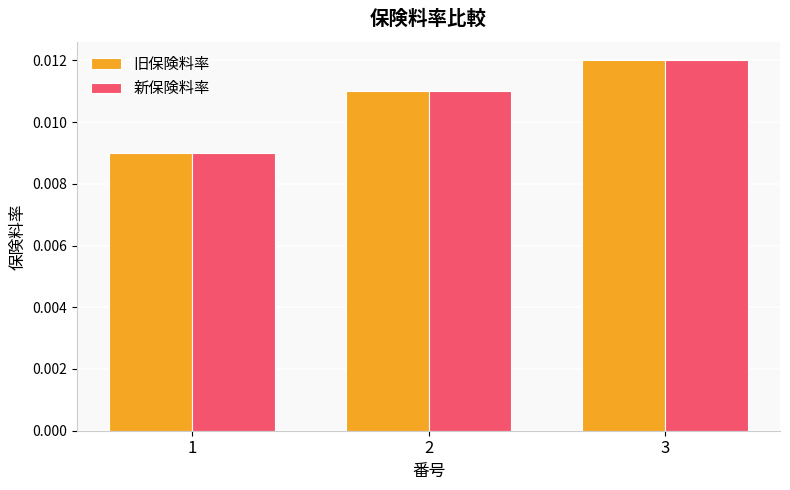

At how many categories does at least one series exceed 0?

3